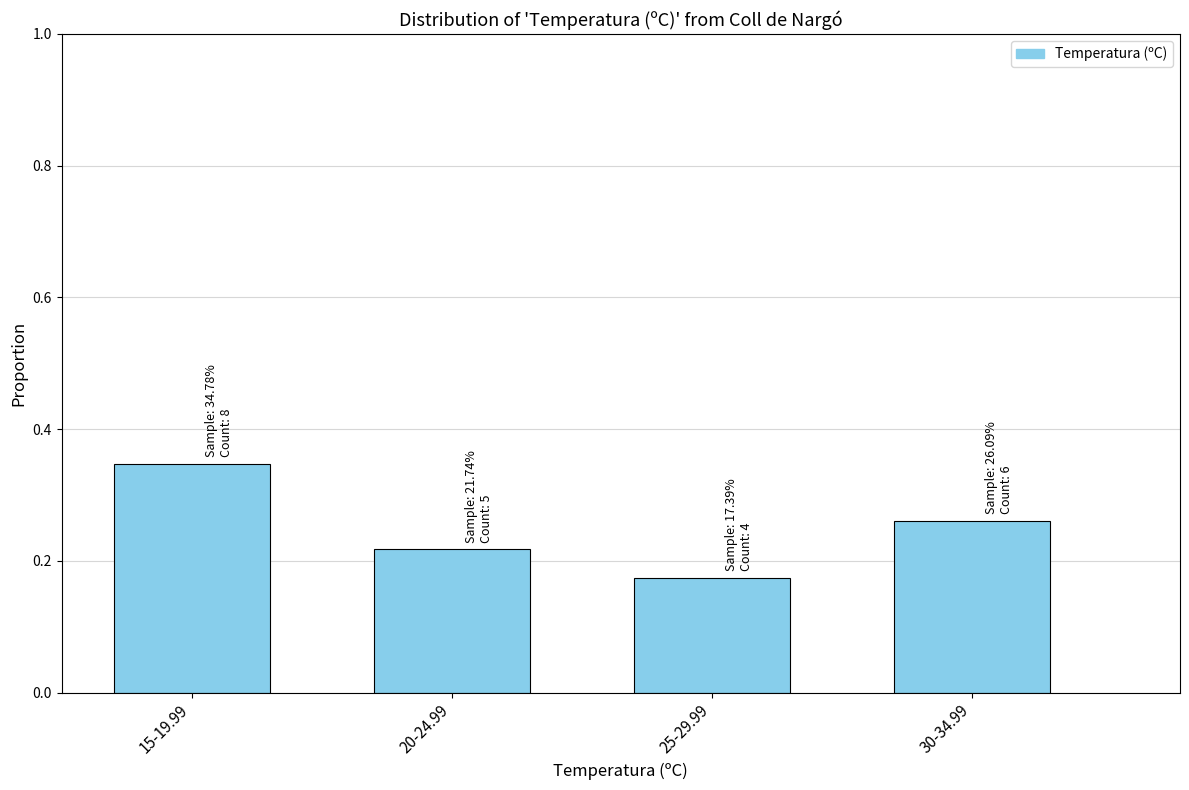

Between 30-34.99 and 25-29.99, which is larger?

30-34.99